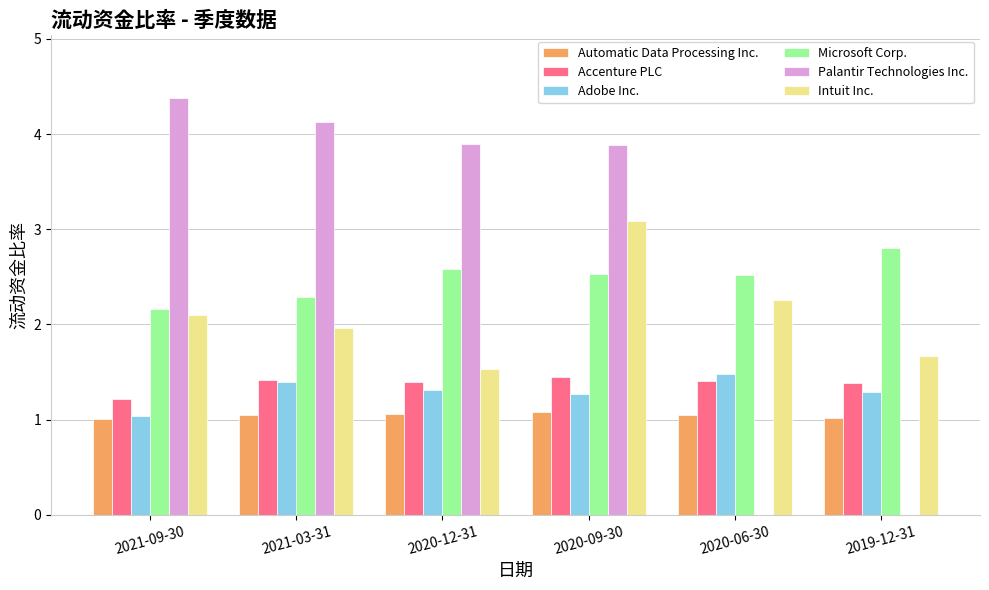

True or false: Adobe Inc. has a value of 1.3 at 2020-12-31.

True